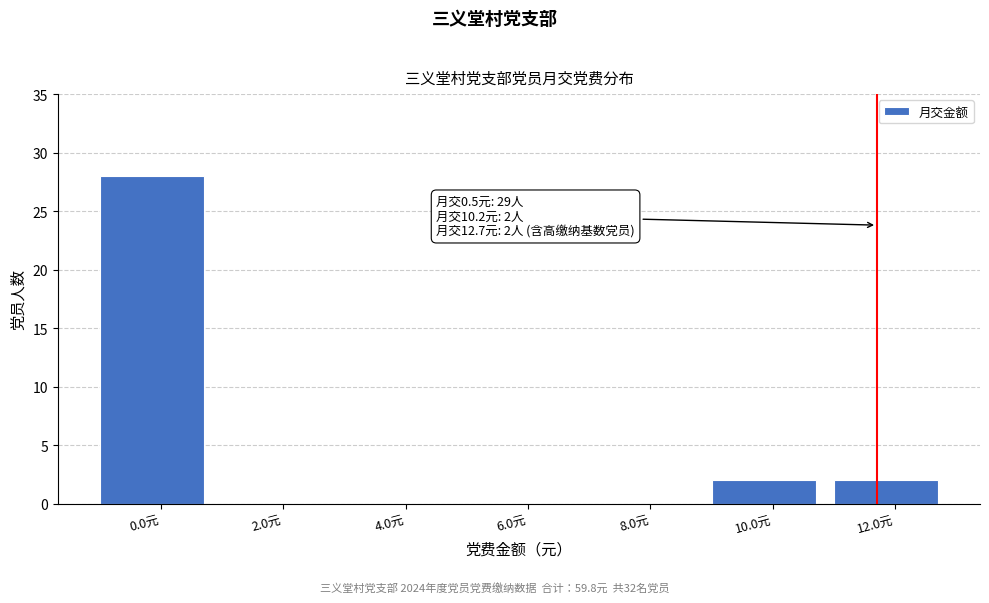

Reading right to left, what are all the values shown in this chart?

12.0元=2	10.0元=2	8.0元=0	6.0元=0	4.0元=0	2.0元=0	0.0元=28